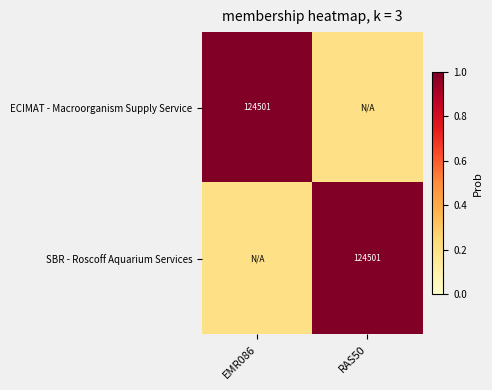

The value of ECIMAT - Macroorganism Supply Service at EMR086 is 124501.0. True or false?

True